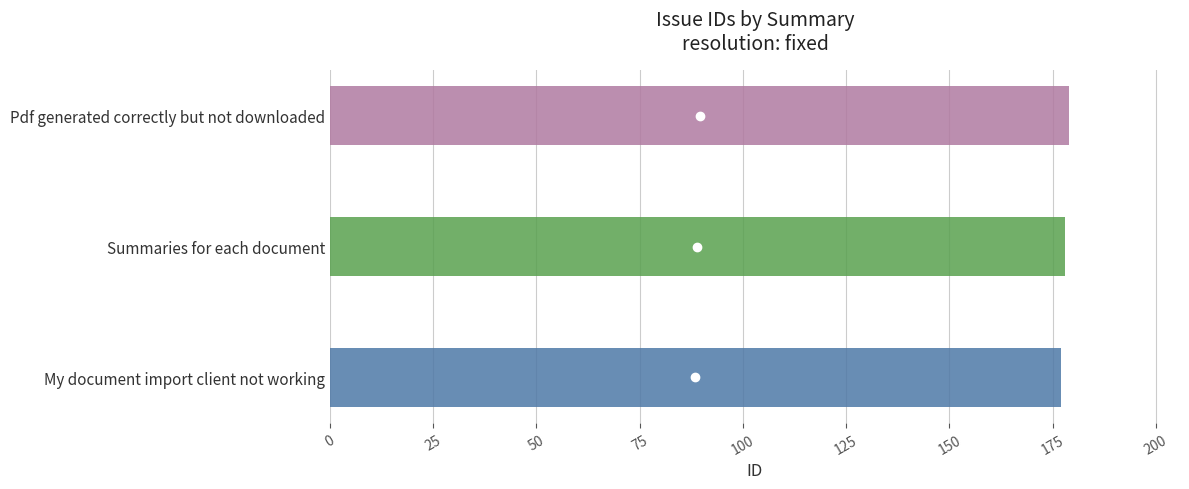

Is it true that the value at Summaries for each document is 89?

False